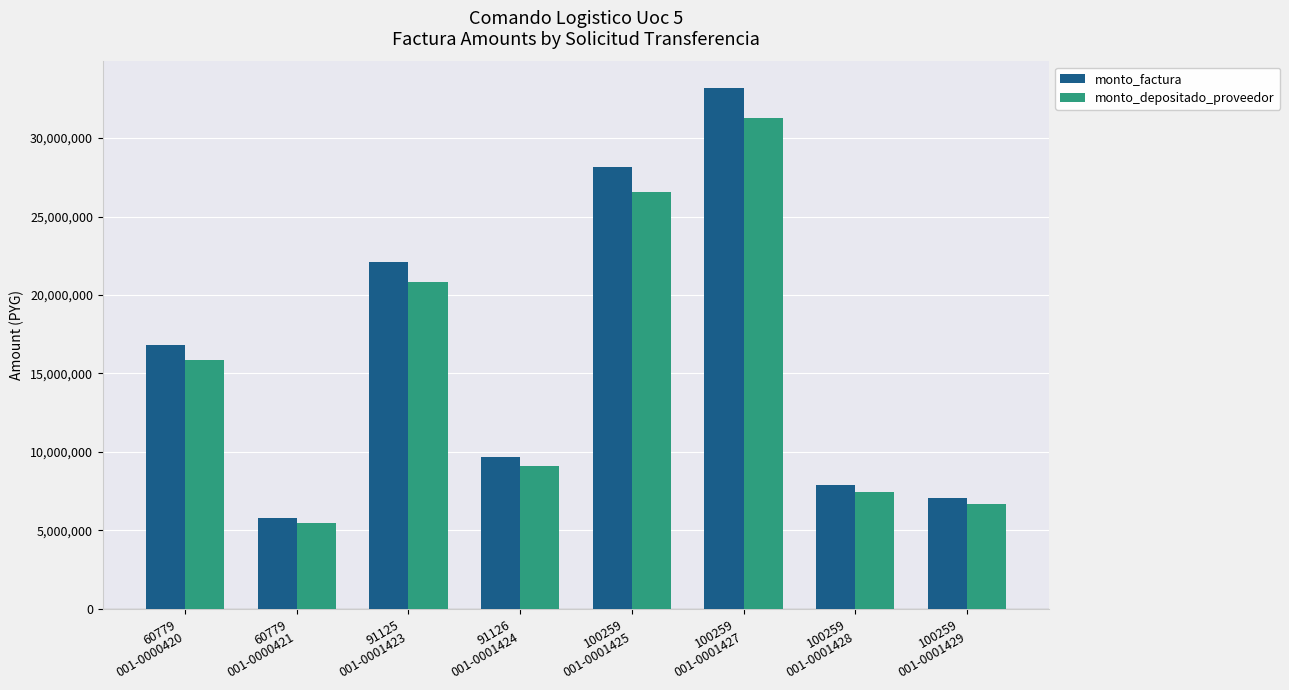

What is the difference between the maximum and second lowest values in the monto_depositado_proveedor series?

24630962